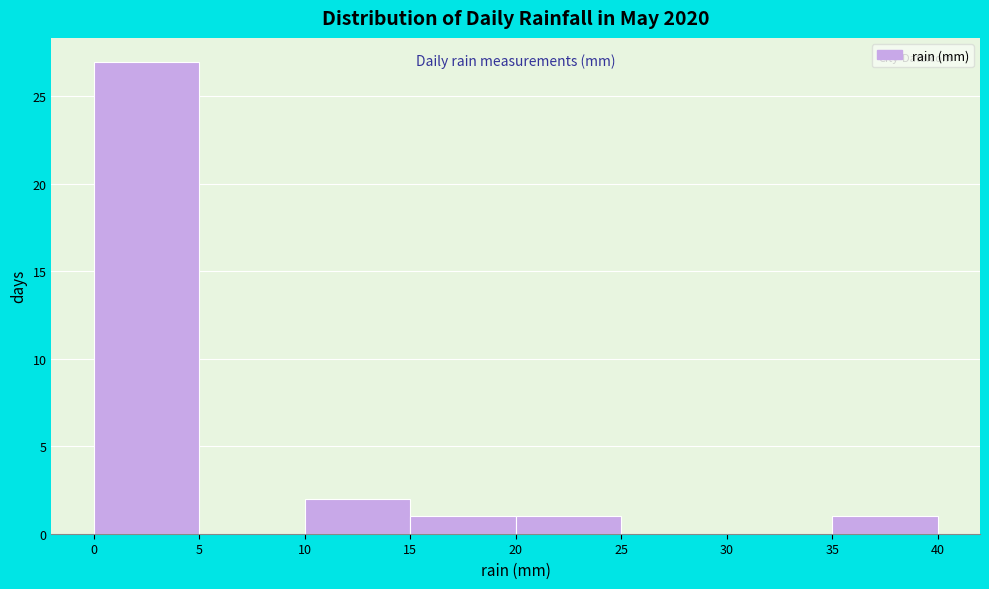

Reading left to right, transcribe this chart: for each bar, give the range it covers on the x-axis and its height. The values are not printed on the chart, so give them approximately, as read against the axis.

0 to 5: 27
5 to 10: 0
10 to 15: 2
15 to 20: 1
20 to 25: 1
25 to 30: 0
30 to 35: 0
35 to 40: 1